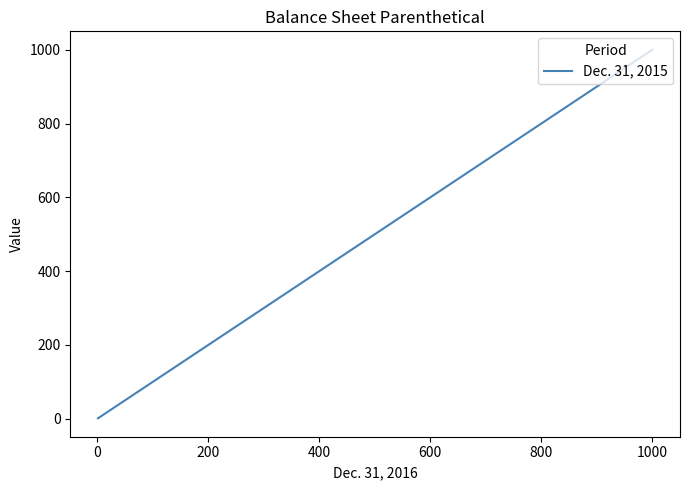

What is the sum of all values?

3001